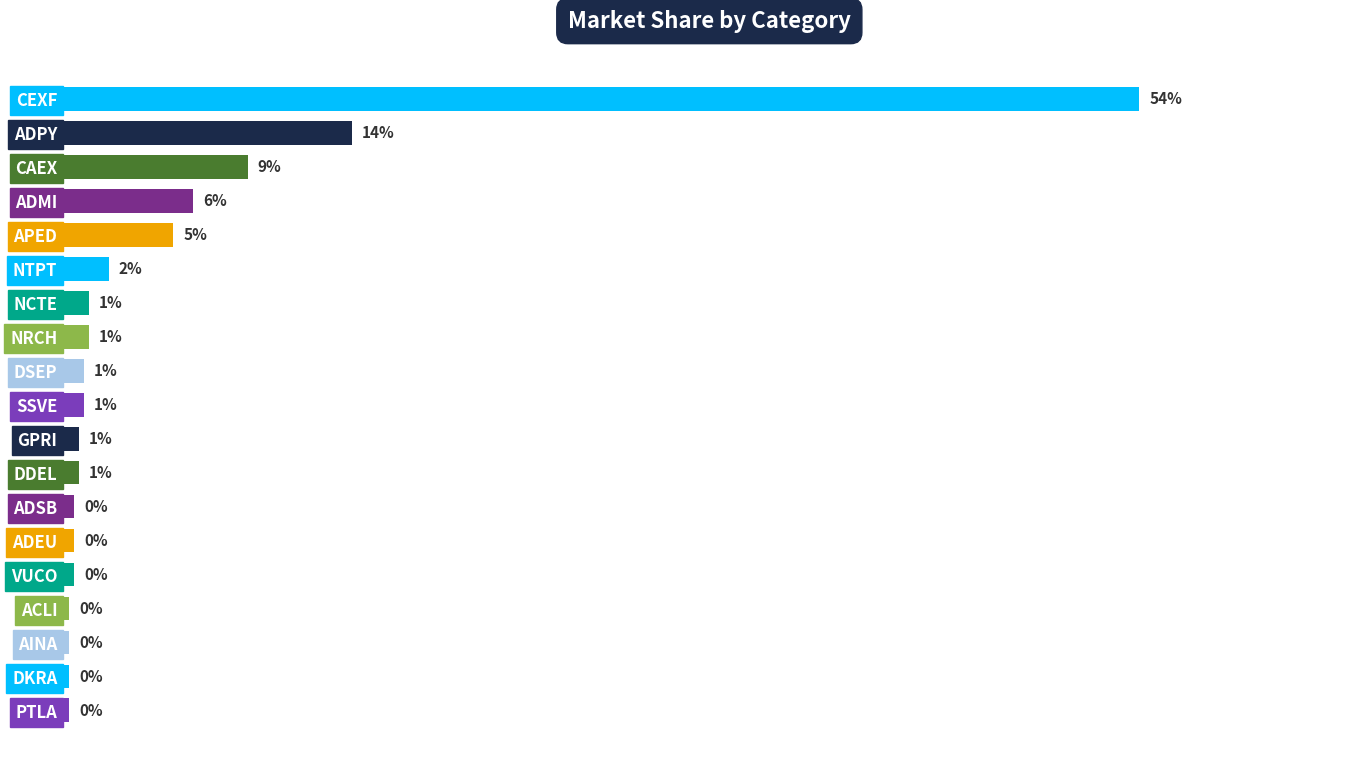

Are the bars horizontal?

Yes